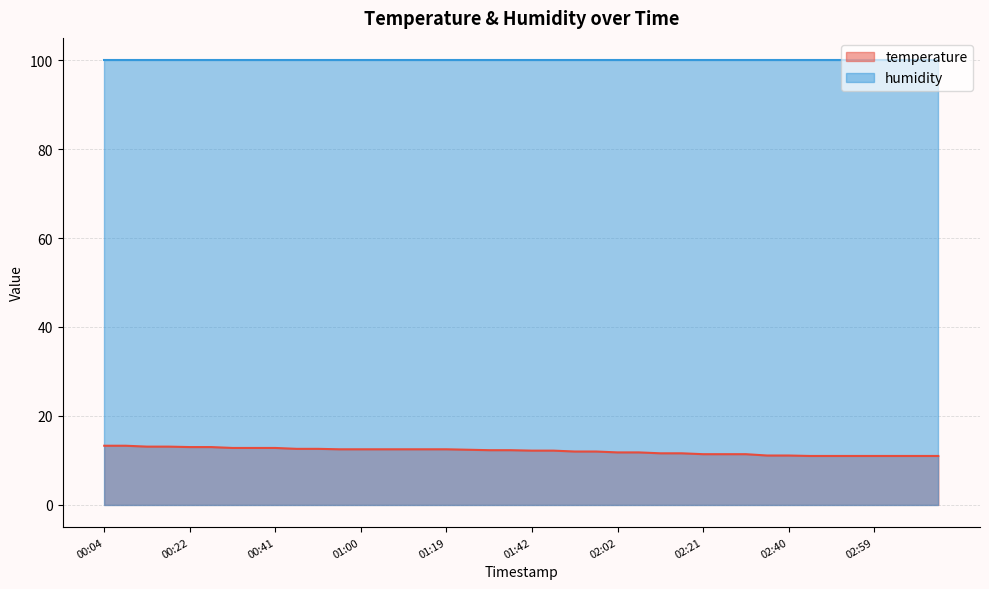

Reading right to left, extract all data points from this chart.

03:13=11.0	03:08=11.0	03:04=11.0	02:59=11.0	02:54=11.0	02:50=11.0	02:45=11.0	02:40=11.1	02:36=11.1	02:31=11.4	02:26=11.4	02:21=11.4	02:16=11.6	02:11=11.6	02:06=11.8	02:02=11.8	01:57=12.0	01:52=12.0	01:47=12.2	01:42=12.2	01:37=12.3	01:32=12.3	01:25=12.4	01:19=12.5	01:14=12.5	01:09=12.5	01:04=12.5	01:00=12.5	00:55=12.5	00:50=12.6	00:46=12.6	00:41=12.8	00:36=12.8	00:31=12.8	00:27=13.0	00:22=13.0	00:17=13.1	00:13=13.1	00:08=13.3	00:04=13.3